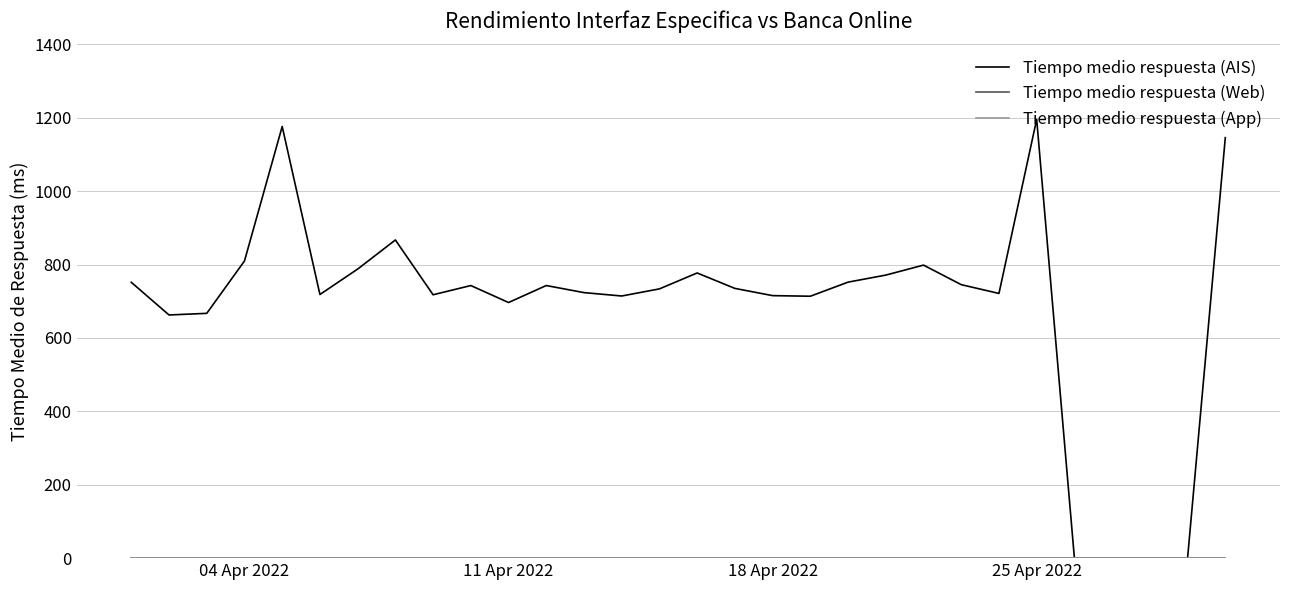

Which series has the widest spread of values?

Tiempo medio respuesta (AIS)